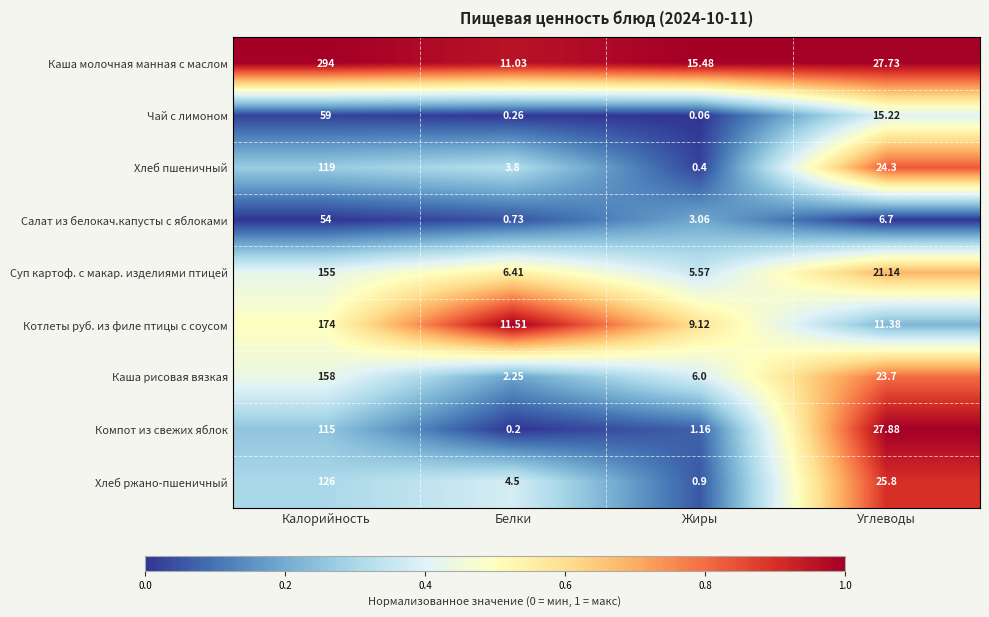

What is the spread (max minus min) of values at Углеводы?

21.2